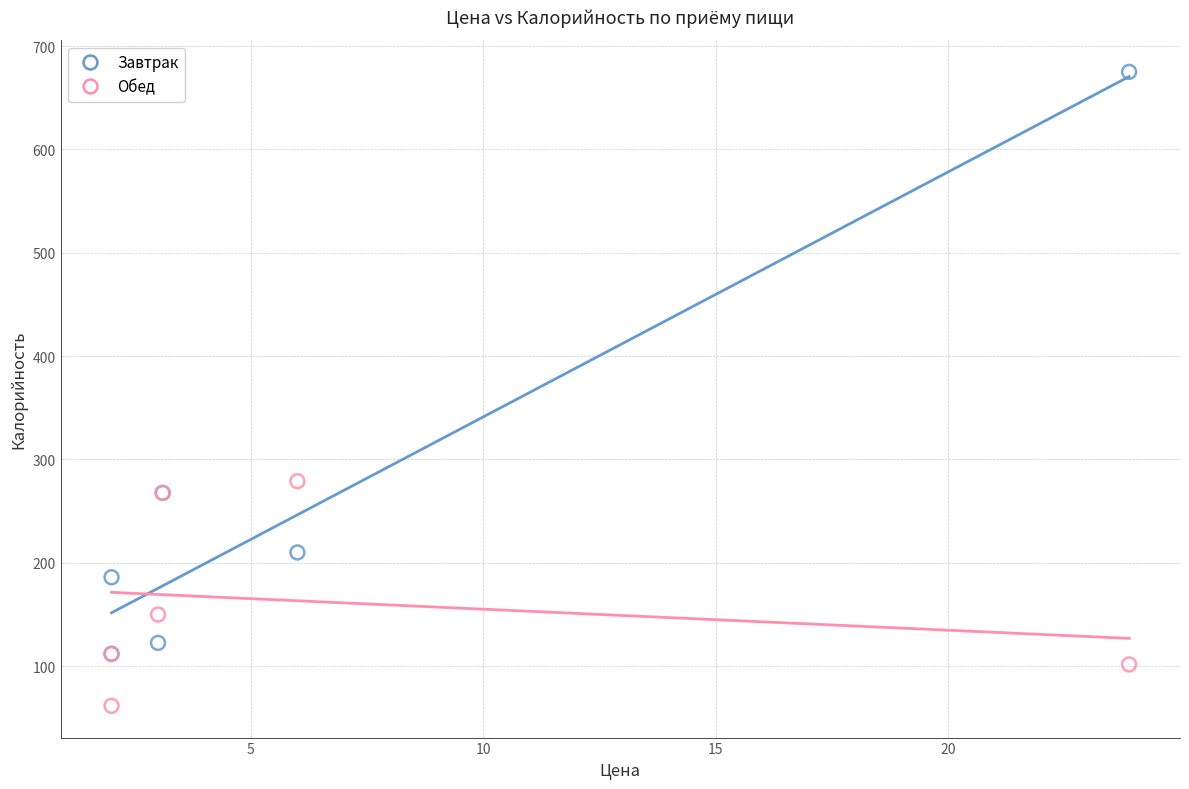

Which series has the widest spread of Y values?

Завтрак